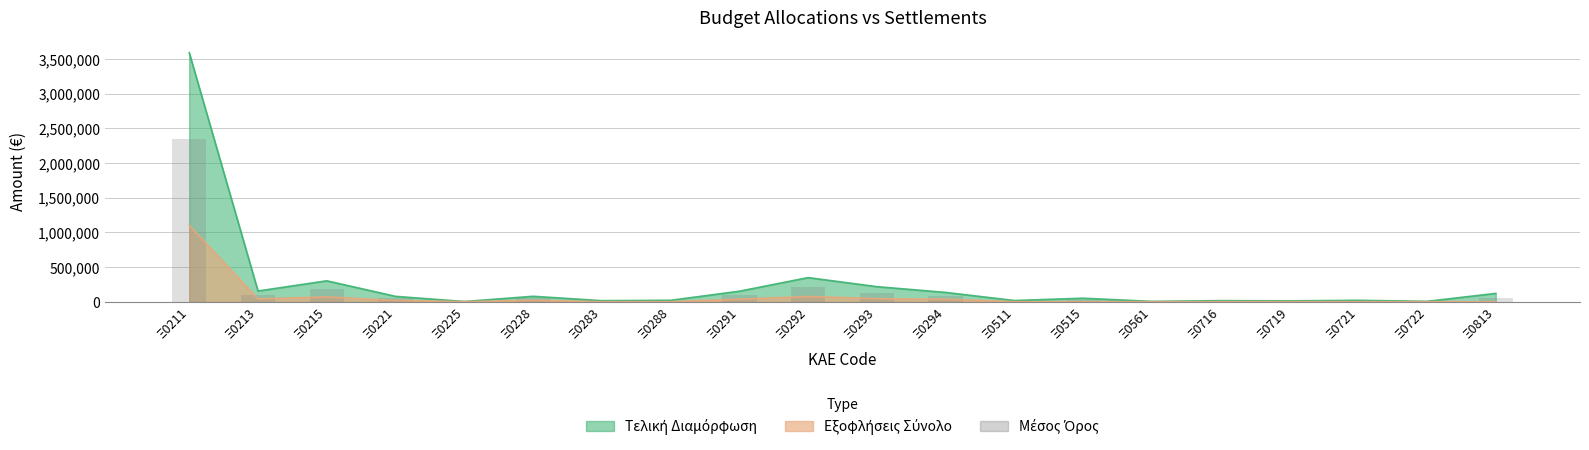

What is the value of the 5th bar from the left?

1575.0